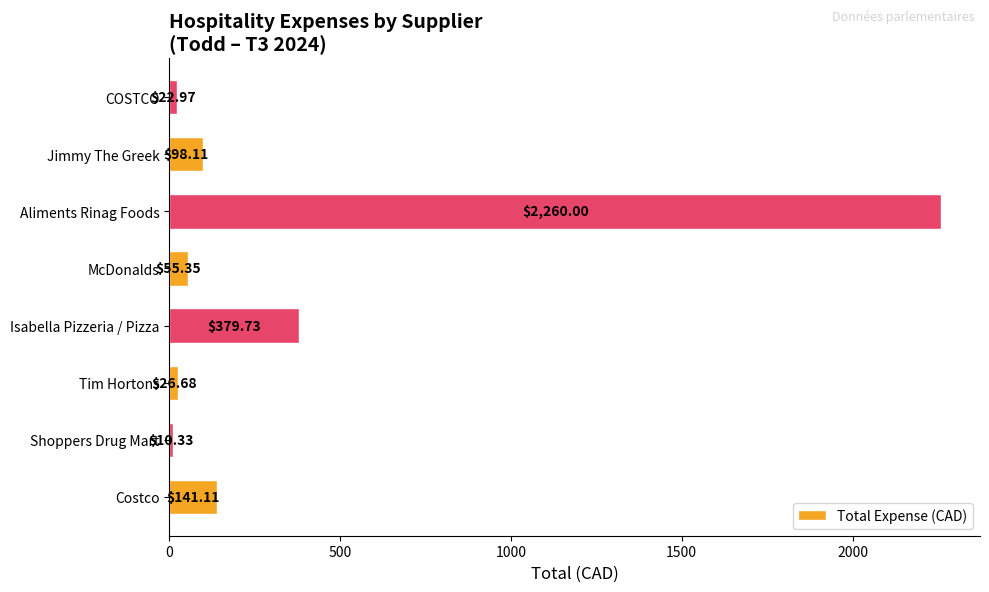

At which category does the chart reach its peak across all series?

Aliments Rinag Foods